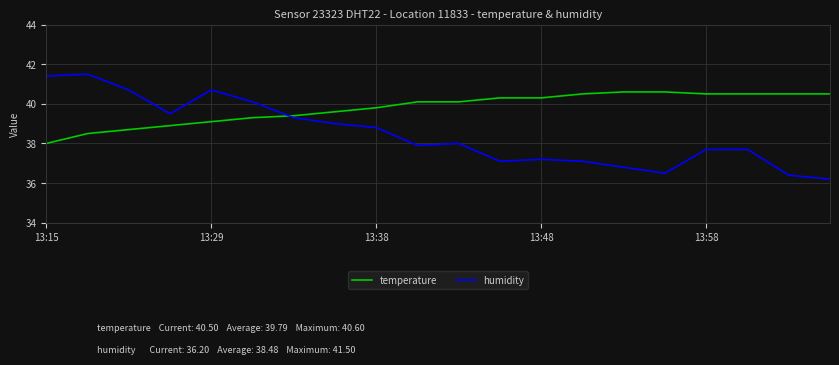

Which series has the largest range (max minus min)?

humidity